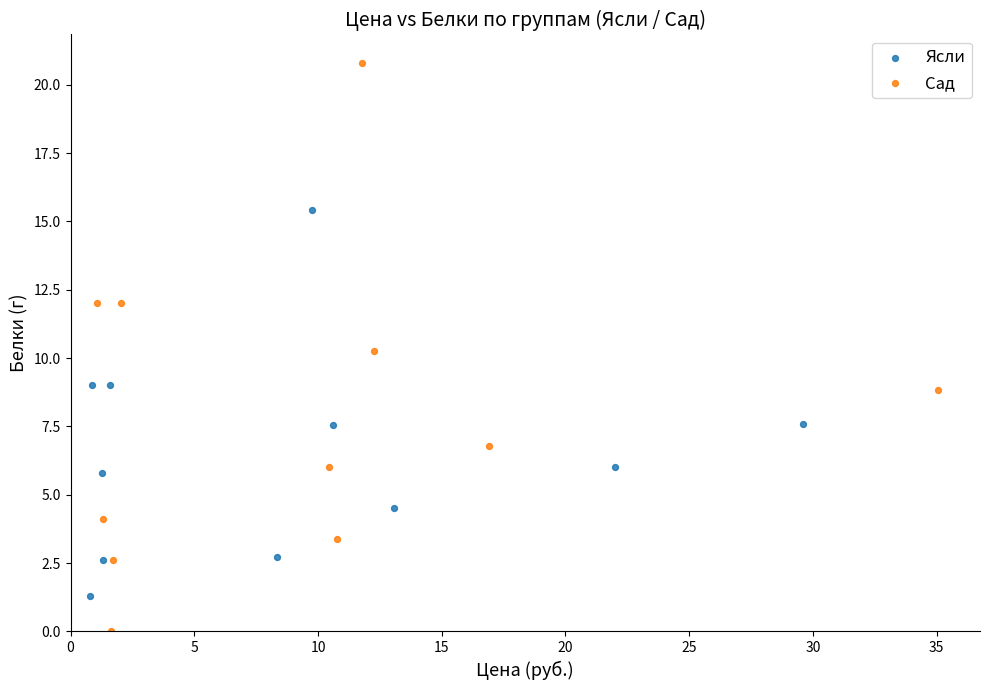

Which series contains the highest Y value?

Сад